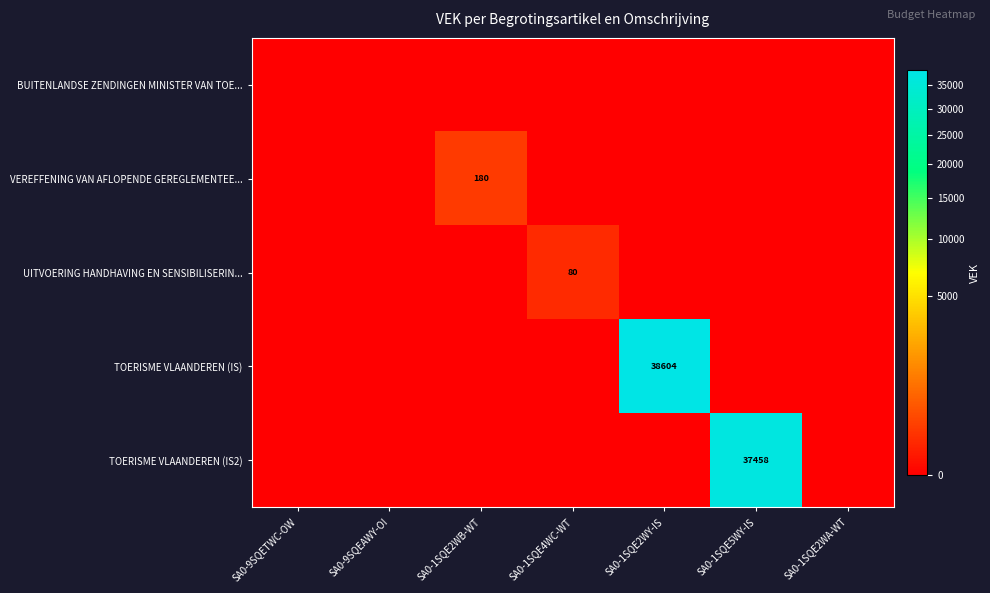

Is it true that TOERISME VLAANDEREN (IS) equals 65501 at SA0-1SQE2WY-IS?

False